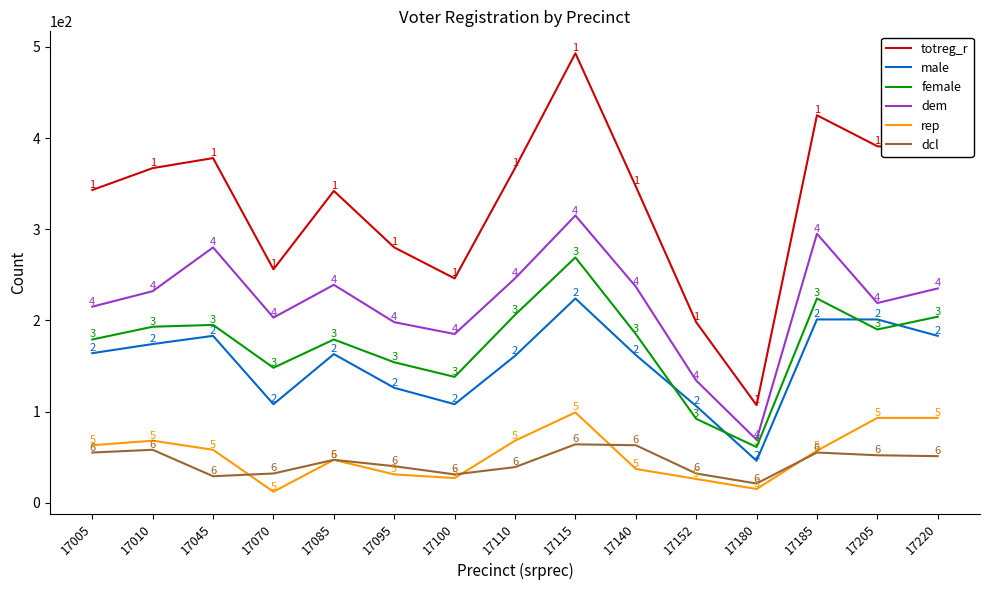

What is the spread (max minus min) of values at 17100?

219